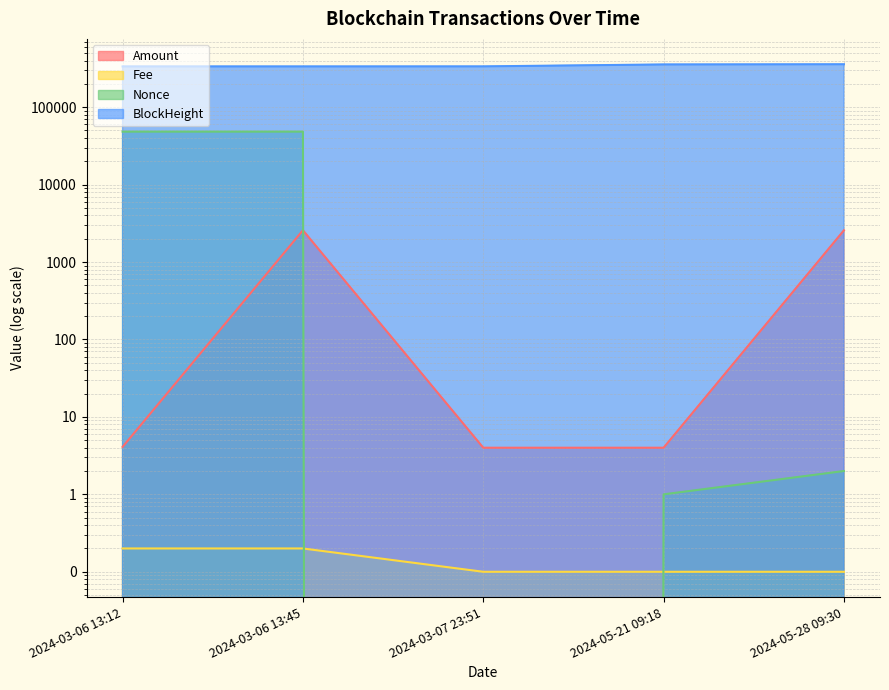

True or false: Amount has a value of 4.0 at 2024-03-07 23:51.

True